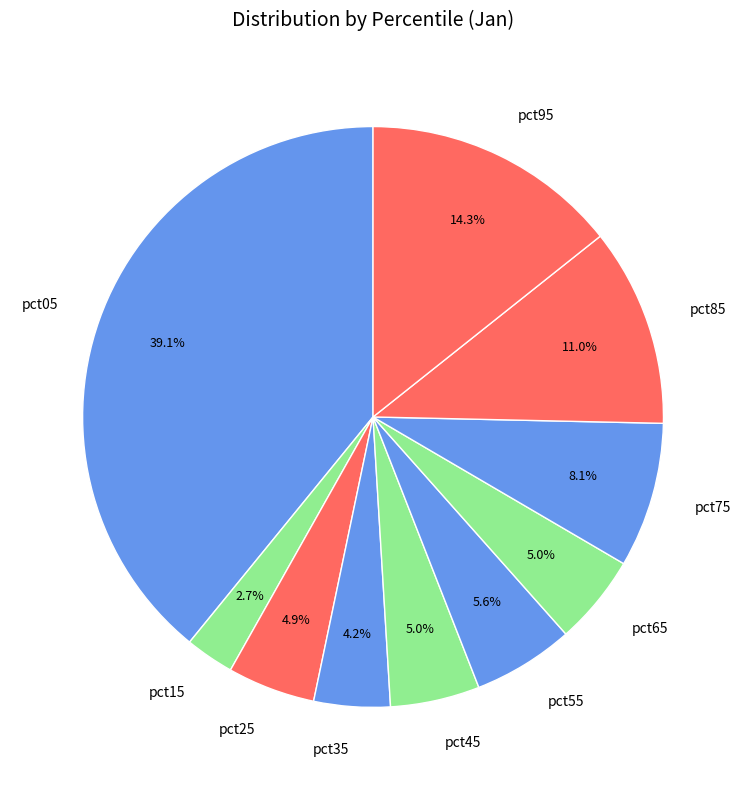

Which has a higher value, pct75 or pct35?

pct75